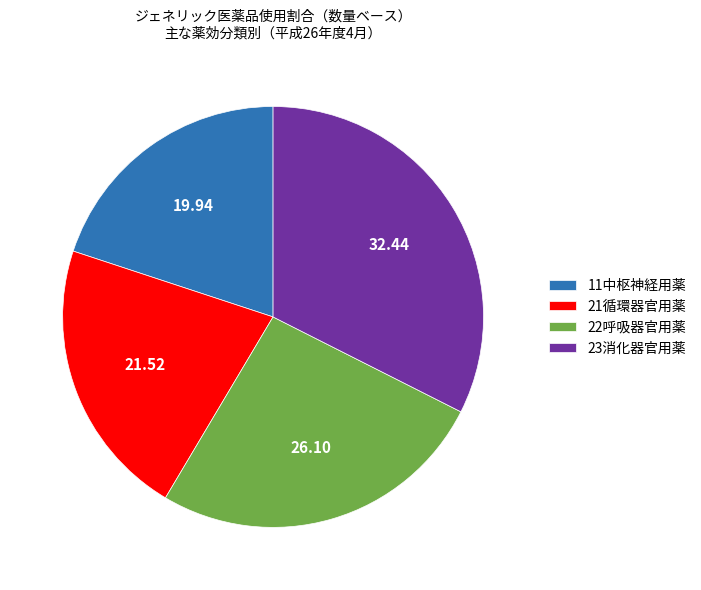

Does any single category account for the majority?

No